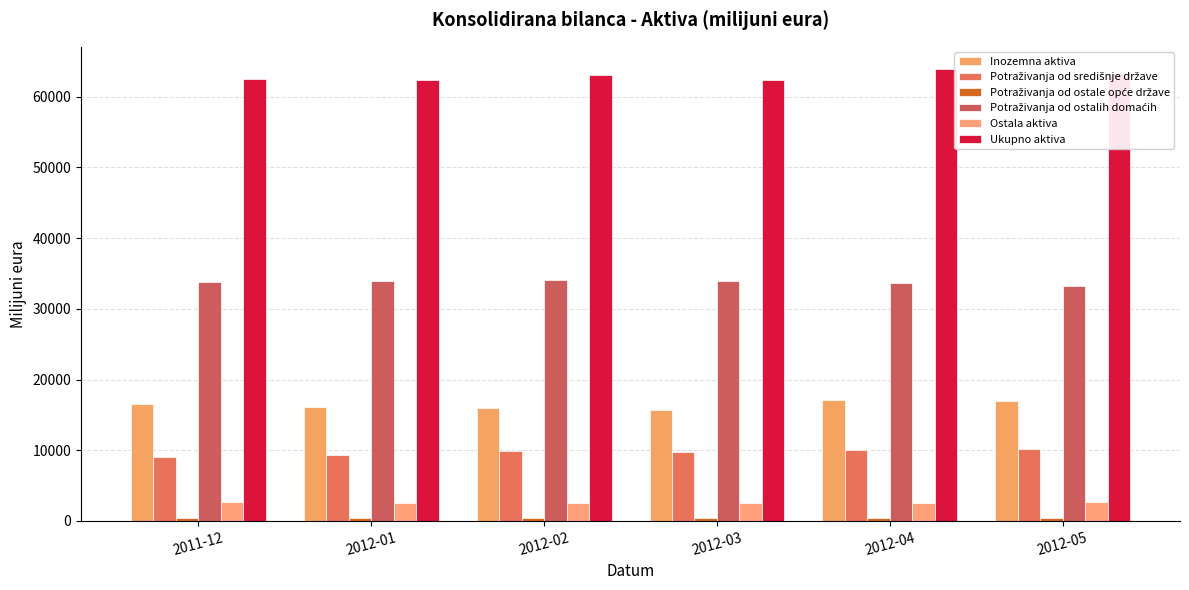

How many values in the Ukupno aktiva series exceed 63049?

3